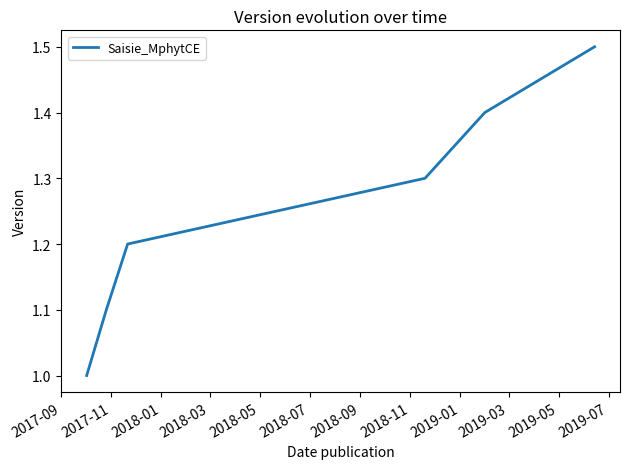

True or false: there are more than 2 points higher than both neighbors.

False